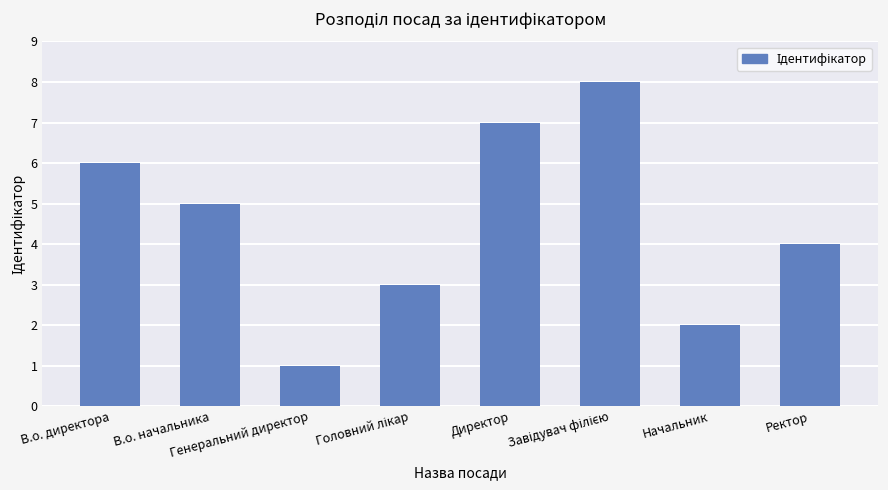

What is the difference between the maximum and minimum values?

7